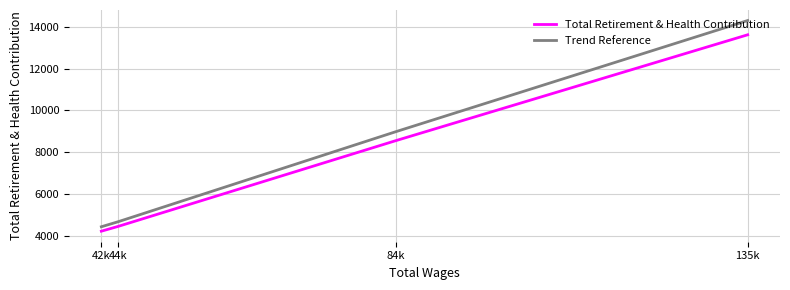

Which label corresponds to the smallest value in the chart?

42k